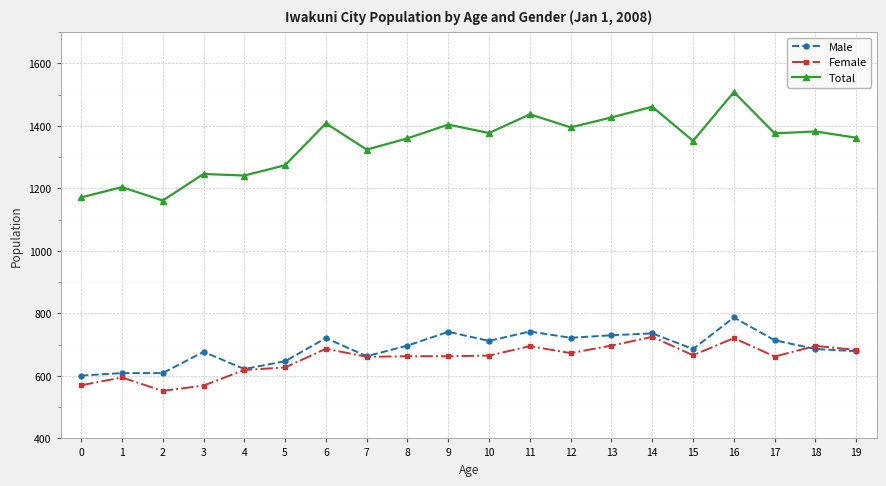

How many lines are shown in the chart?

3